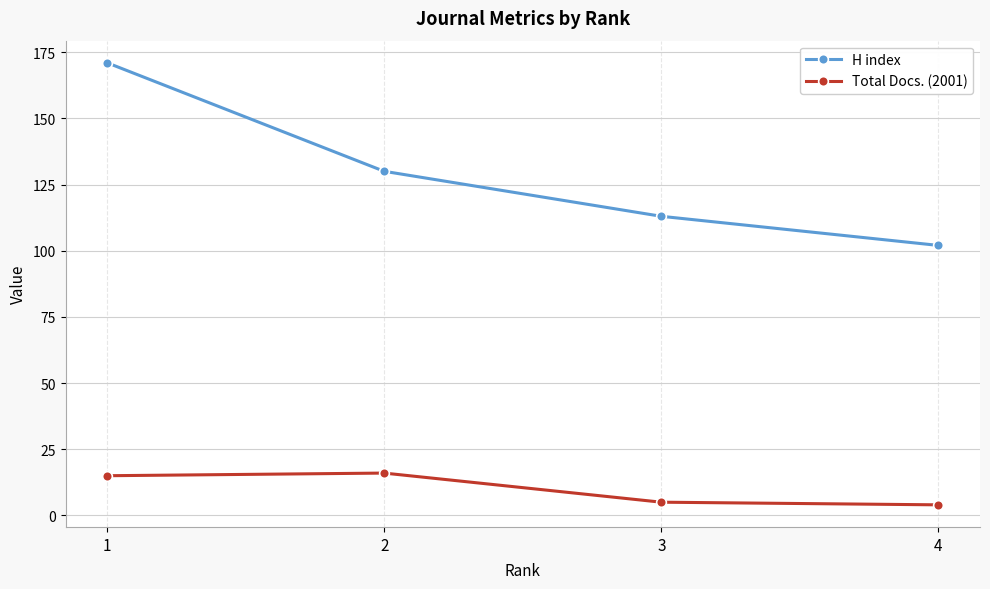

Rank the series by their average value, from highest to lowest.

H index, Total Docs. (2001)